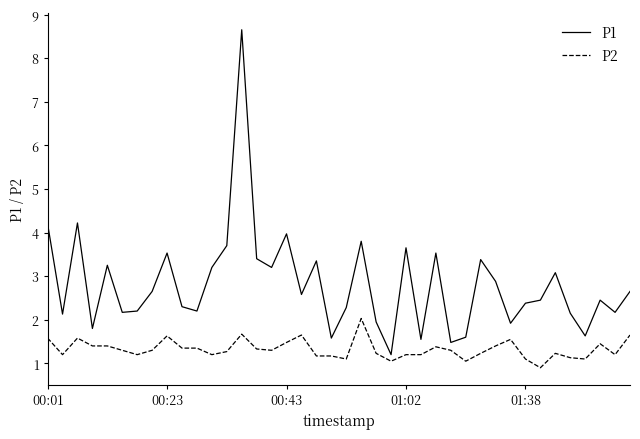

Which series has the largest total across all categories?

P1